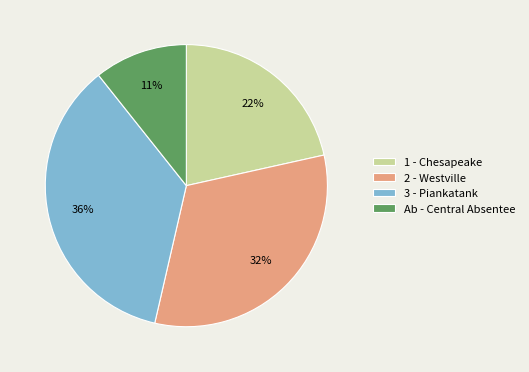

What percentage is the 2 - Westville slice, to the nearest percent?

32%